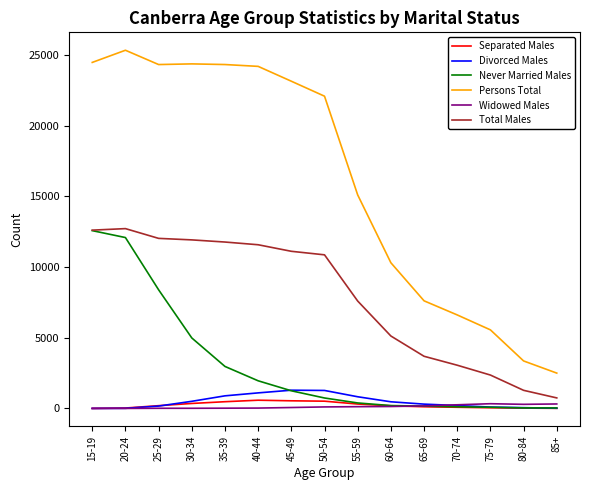

What is the smallest value displayed?

3